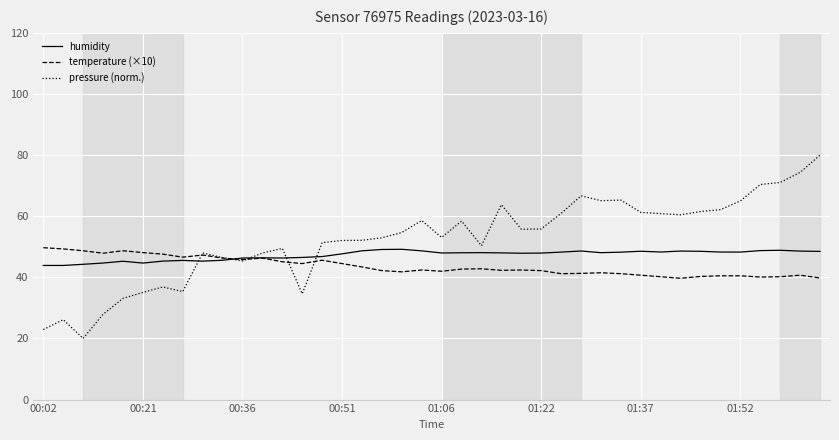

What is the smallest value displayed?

20.0